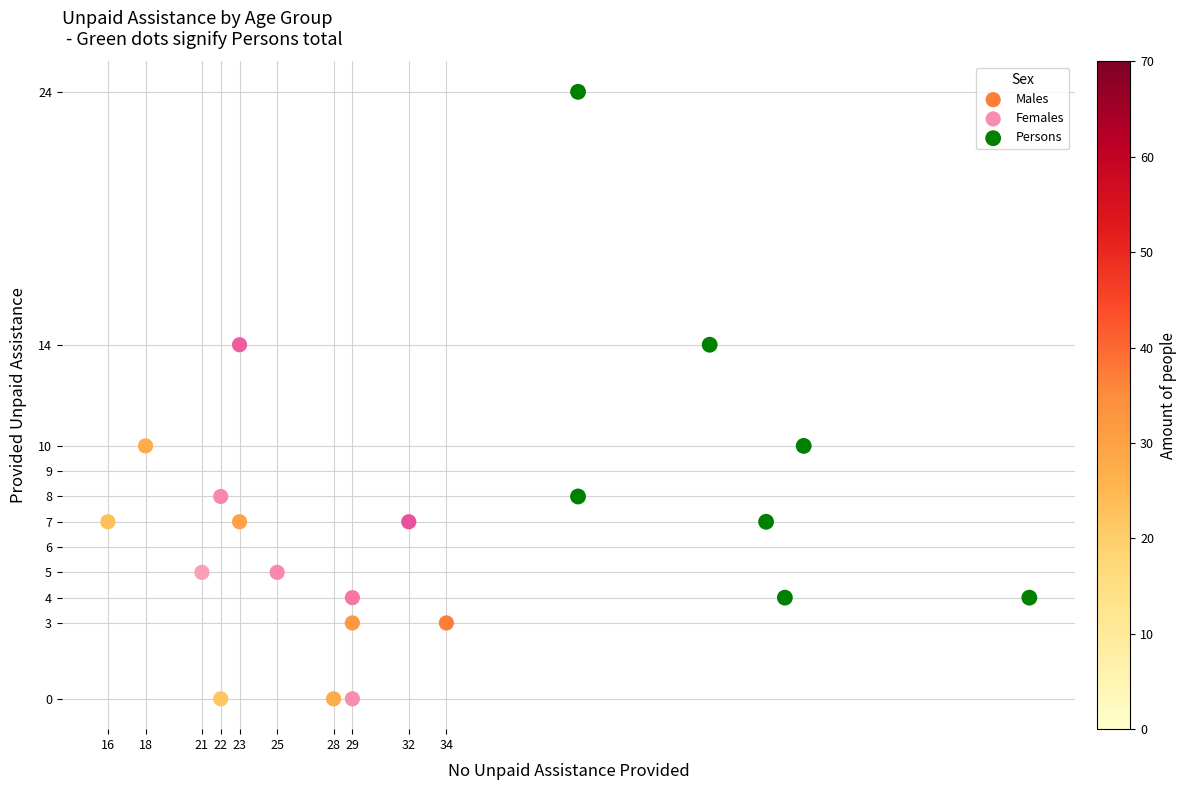

Which series contains the highest Y value?

Persons